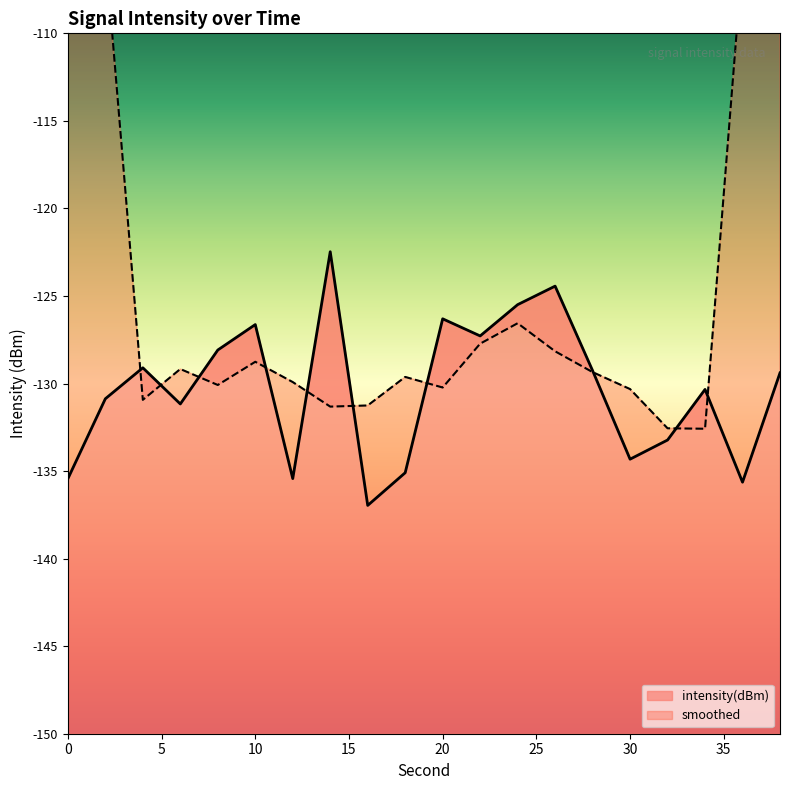

Where does the data first go above -129?

8